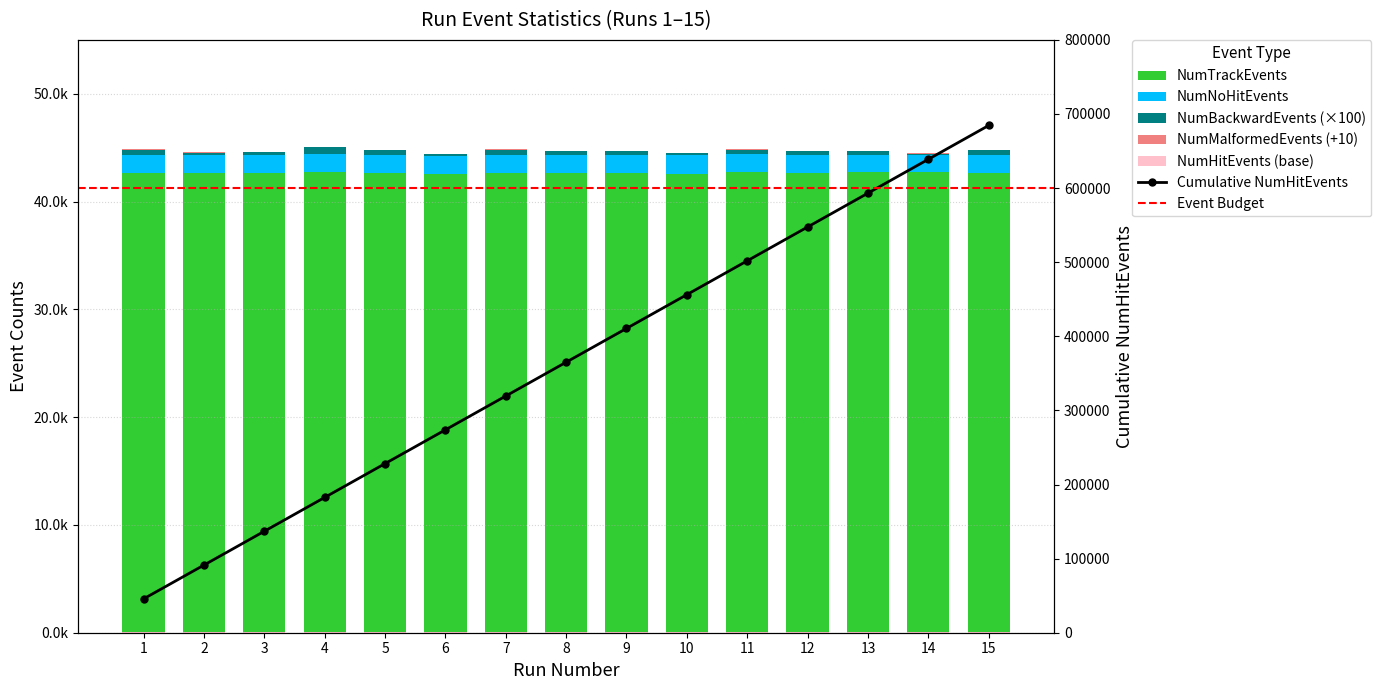

What is the value of the NumBackwardEvents bar at the 9th from the left?

300